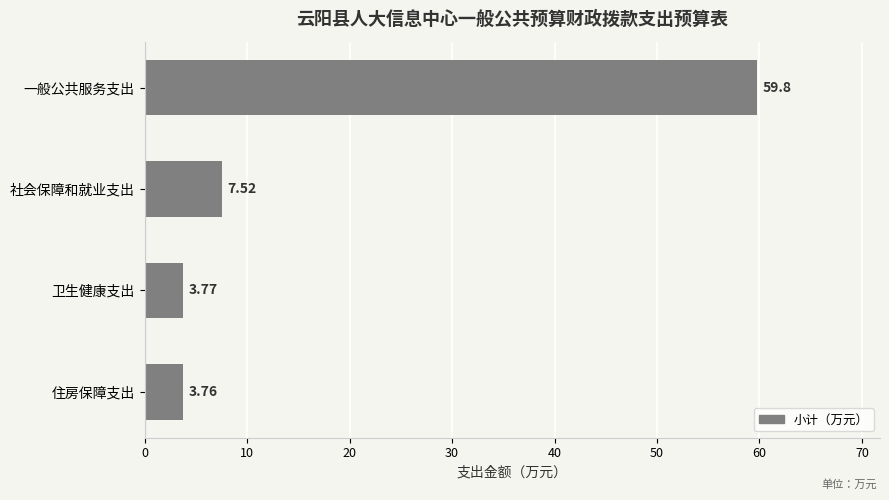

At which category does the chart reach its minimum across all series?

住房保障支出